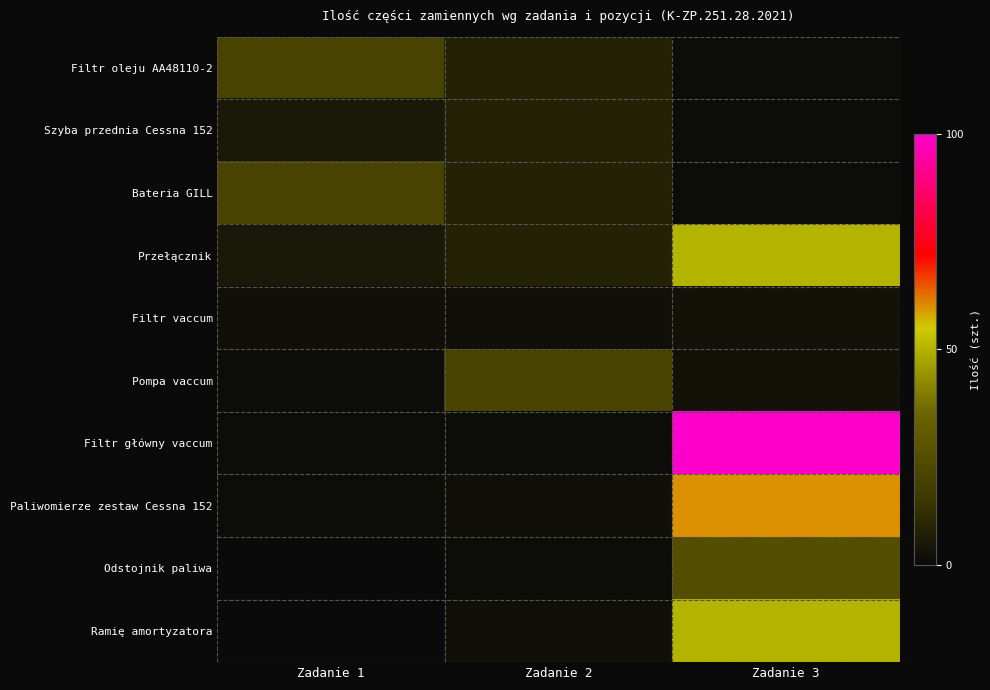

Rank the series by their maximum value, from highest to lowest.

Filtr główny vaccum, Paliwomierze zestaw Cessna 152, Przełącznik, Ramię amortyzatora, Odstojnik paliwa, Filtr oleju AA48110-2, Bateria GILL, Pompa vaccum, Szyba przednia Cessna 152, Filtr vaccum